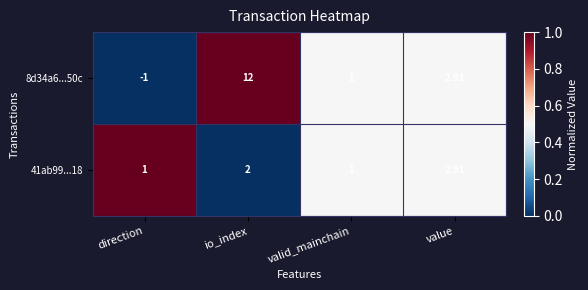

At which label does 41ab99...18 reach its peak?

value